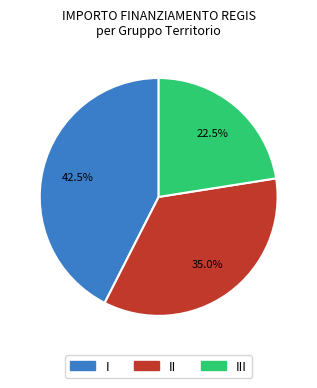

Rank the categories by value from highest to lowest.

I, II, III